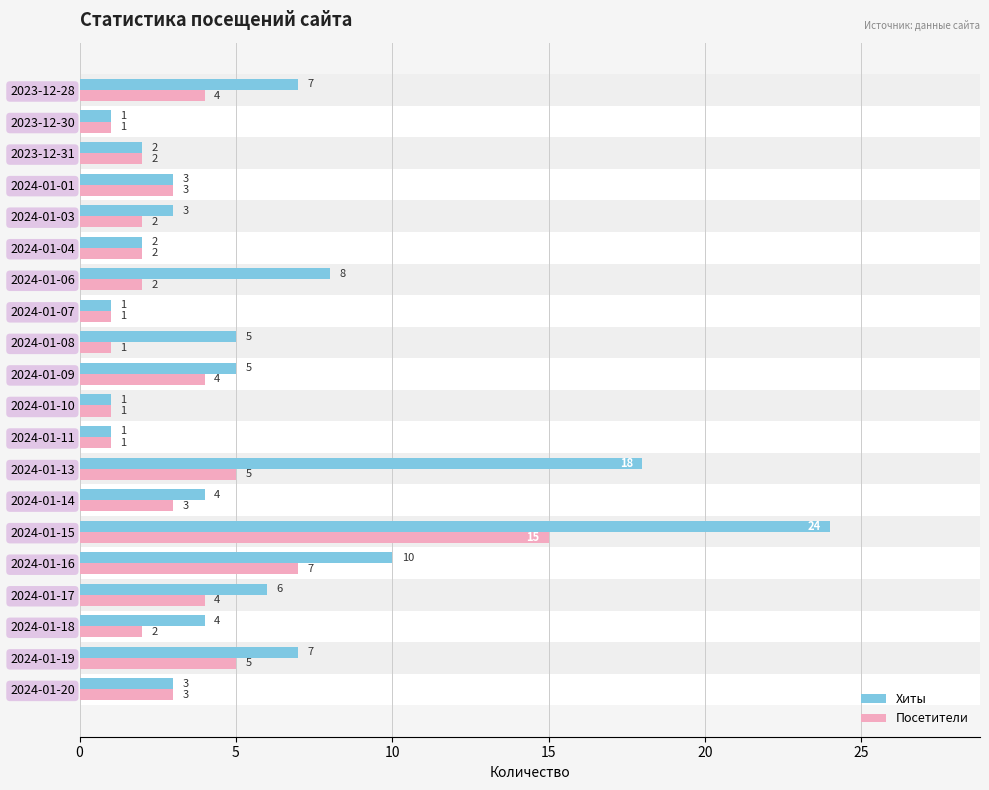

What is the average value of the Хиты series?

6